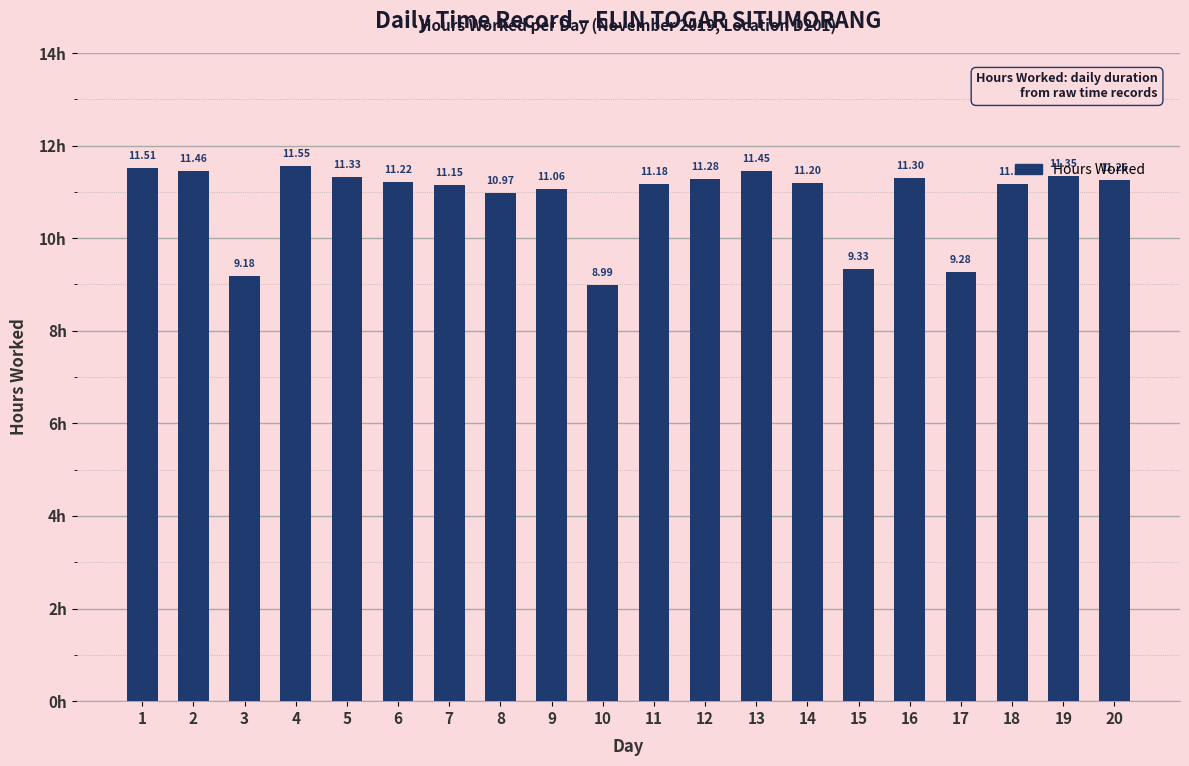

What is the change in value from 4 to 9?

-0.5